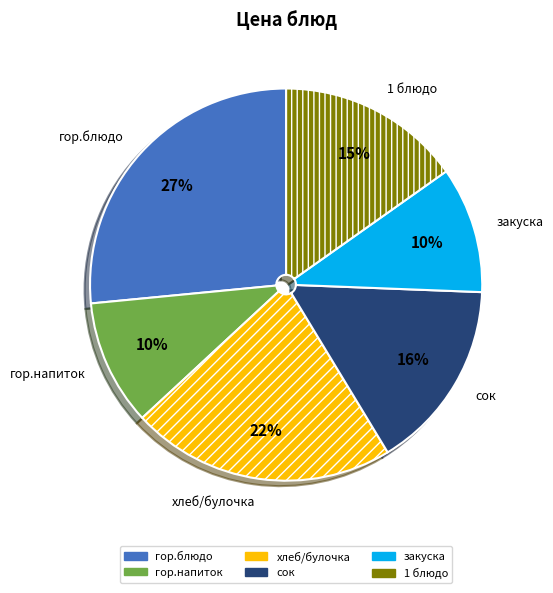

To the nearest percent, what is the difference between the 1 блюдо and хлеб/булочка slice percentages?

7%